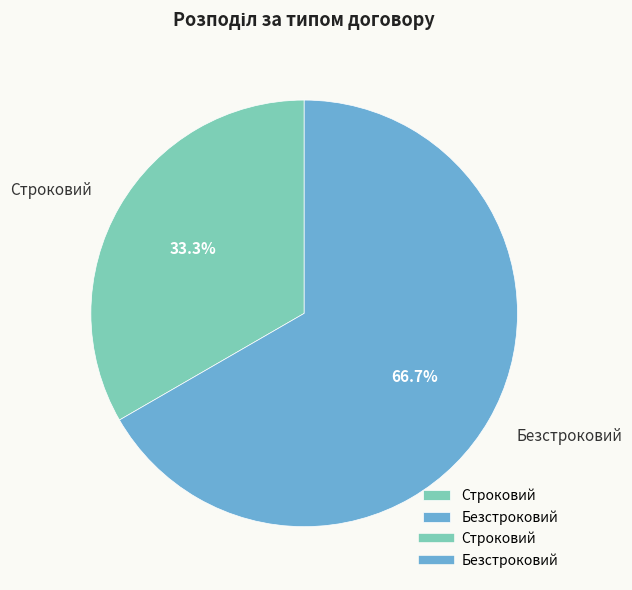

What is the ratio of the value at Строковий to the value at Безстроковий?

0.5